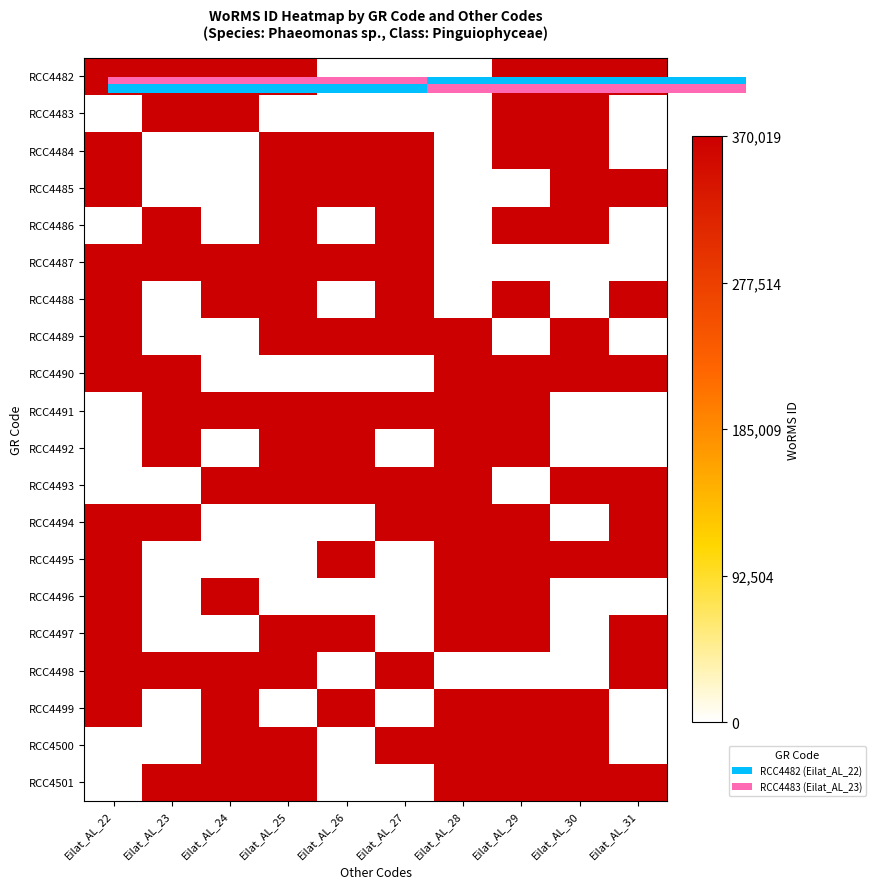

Rank the series by their maximum value, from lowest to highest.

0, 1, RCC4484, RCC4485, RCC4486, RCC4487, RCC4488, RCC4489, RCC4490, RCC4491, RCC4492, RCC4493, RCC4494, RCC4495, RCC4496, RCC4497, RCC4498, RCC4499, RCC4500, RCC4501